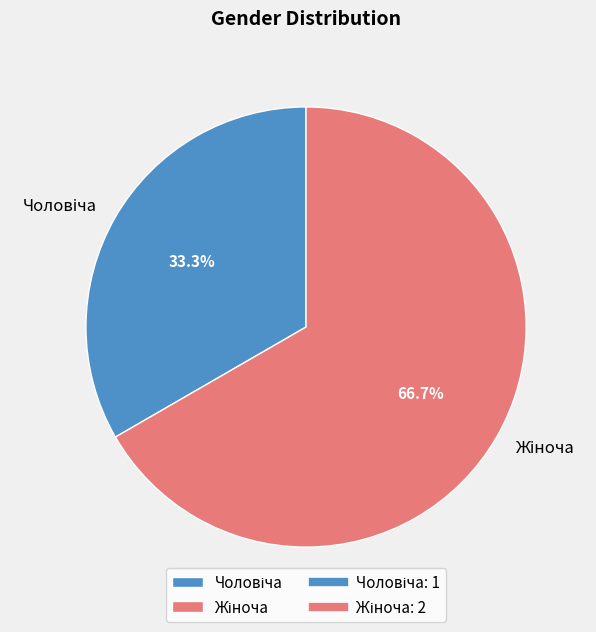

The Жіноча slice represents 72% of the pie. True or false?

False